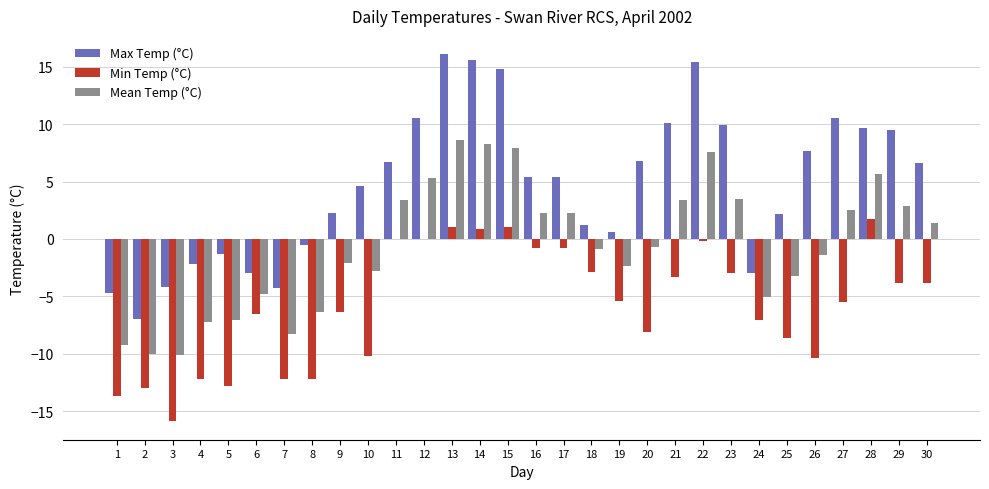

The Min Temp (°C) series shows -13.0 at 2. True or false?

True